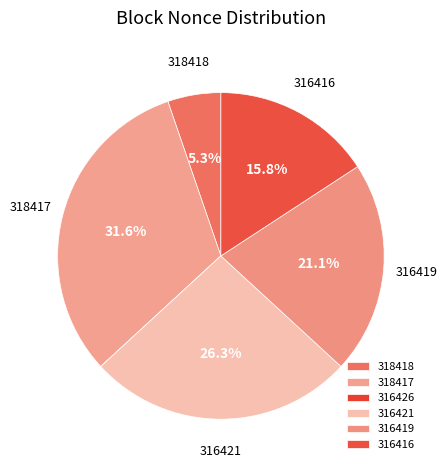

Is there a majority slice in this chart?

No